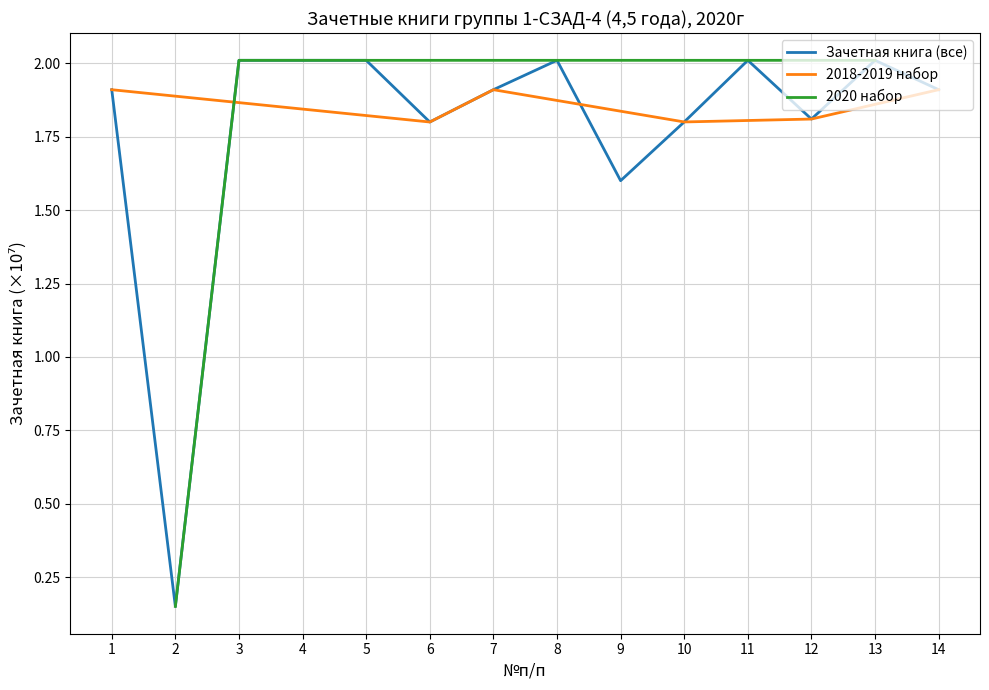

How many data points are less than 1?

1